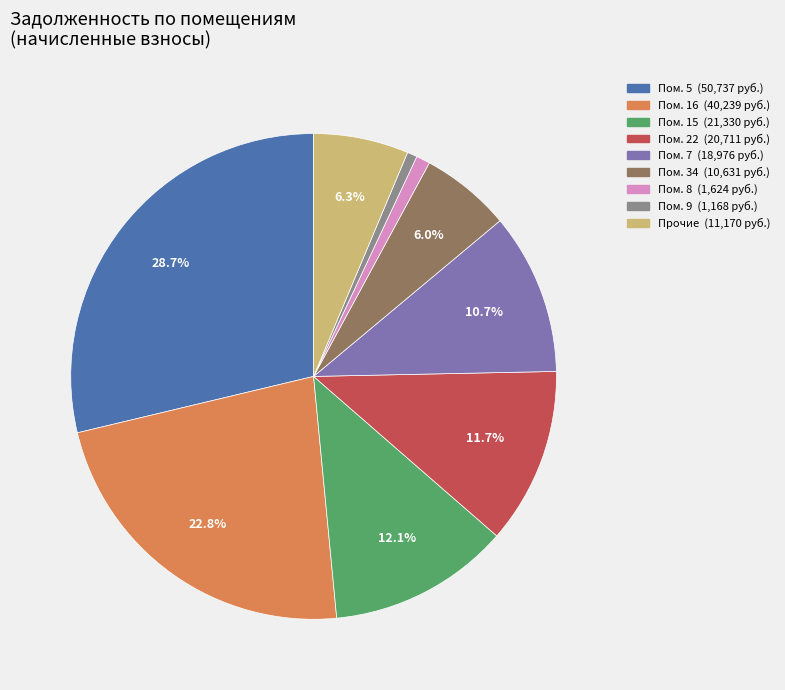

Does any single category account for the majority?

No